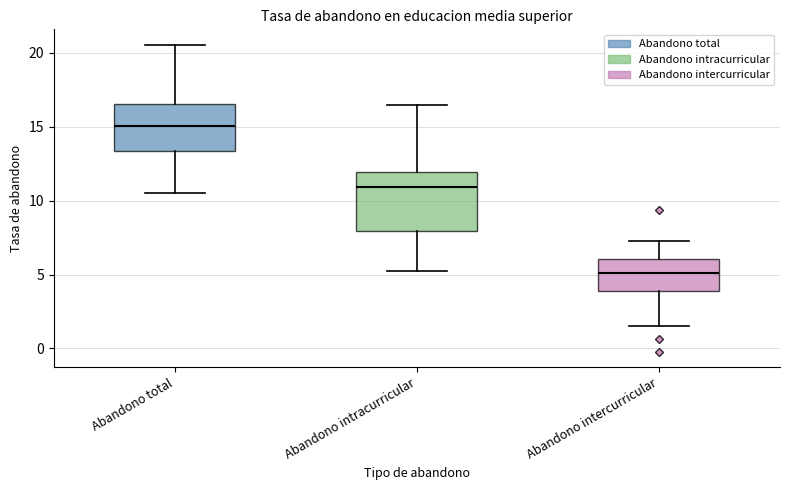

Reading left to right, transcribe this box plot: for each box, give where its median line is, the range the box spans, and where its two whiskers end, as read against the y-axis. The values are not printed on the chart, so give them approximately, as read against the axis.

Abandono total: median 15.0, box 13.5 to 16.5, whiskers 10.5 to 20.5
Abandono intracurricular: median 11.0, box 8.0 to 12.0, whiskers 5.0 to 16.5
Abandono intercurricular: median 5.0, box 4.0 to 6.0, whiskers 1.5 to 7.5